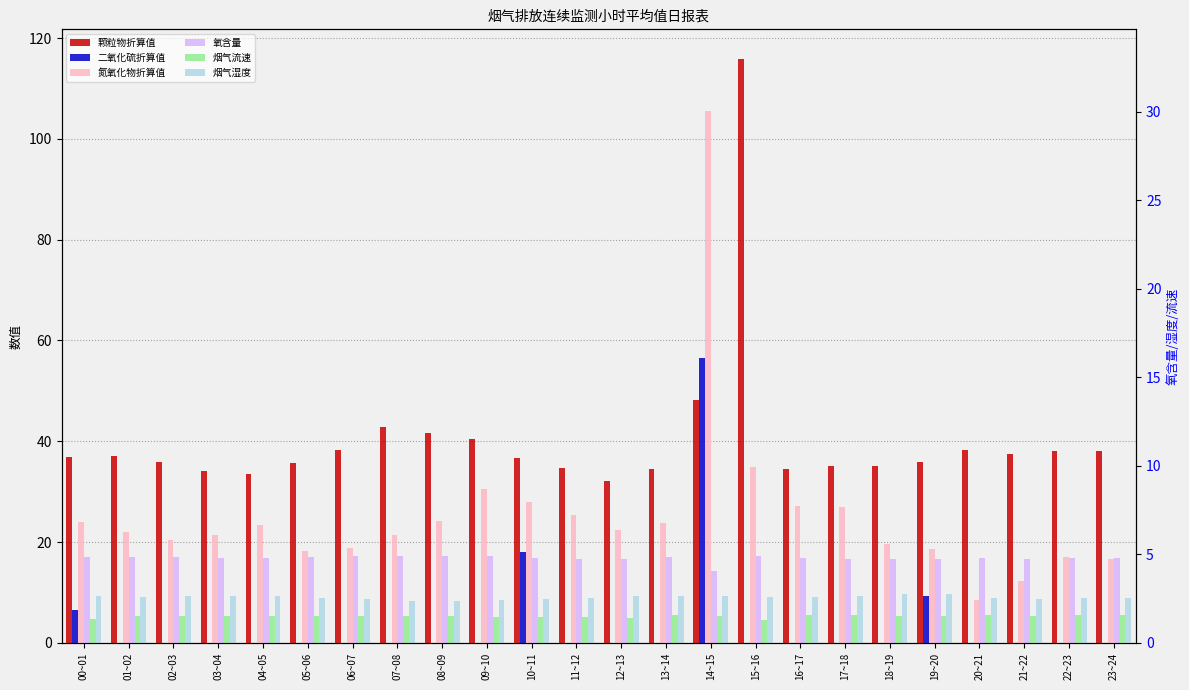

At which label is 二氧化硫折算值 closest to 28?

10~11